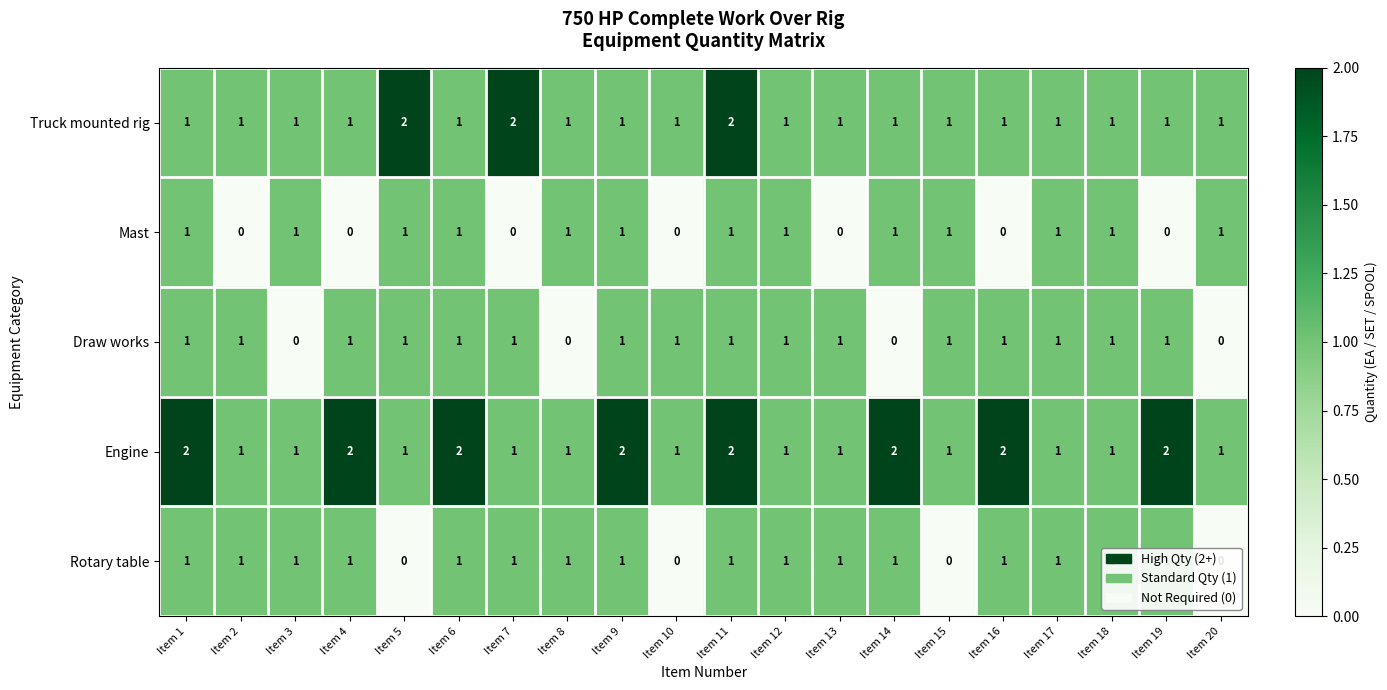

How many values in the Draw works series are below 1?

4